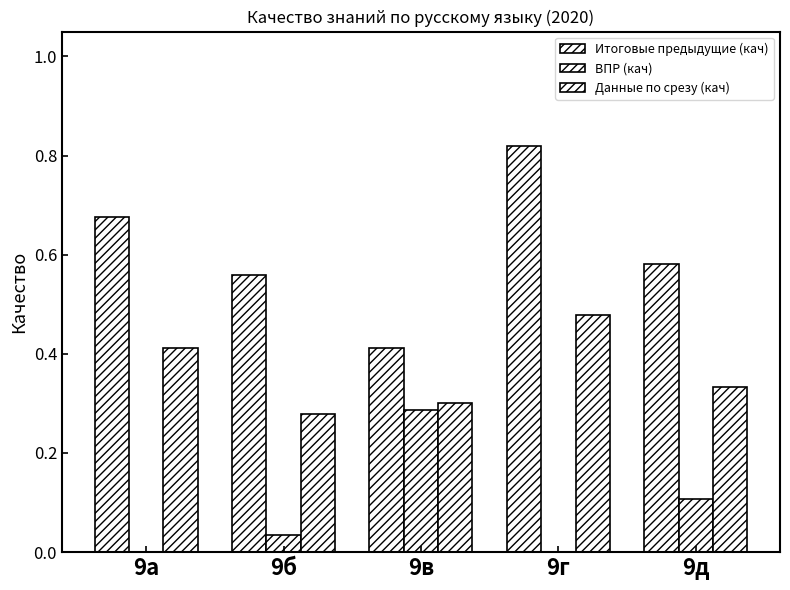

At which category is the sum across all series the highest?

9г